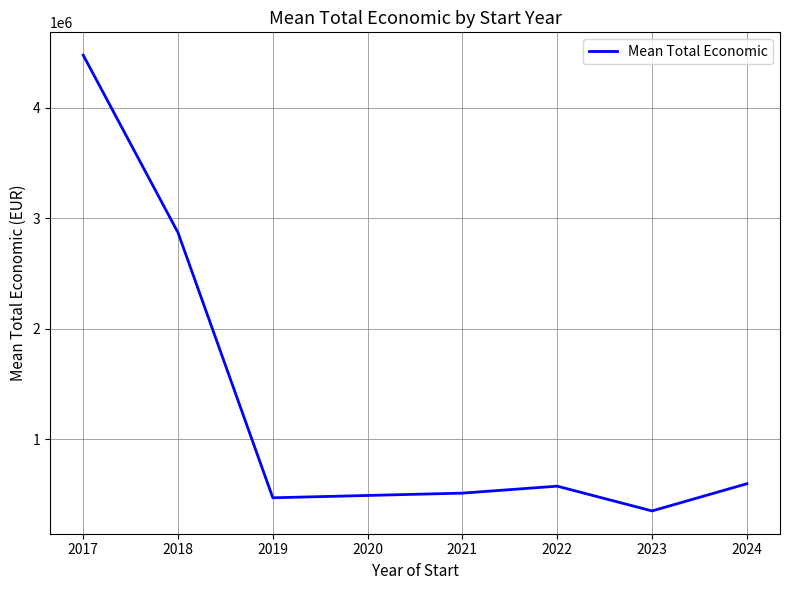

What is the change in value from 2018 to 2021?

-2355960.0